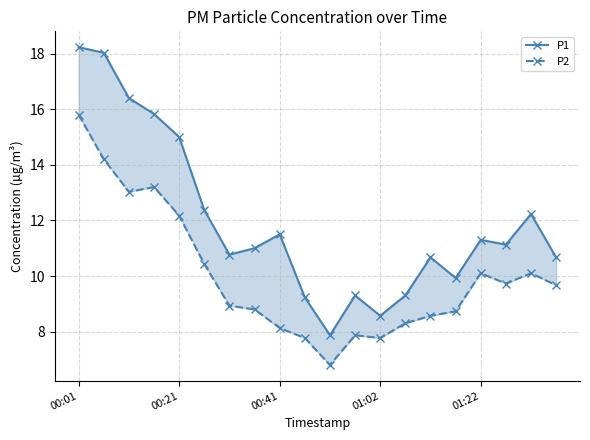

Which series has the widest spread of values?

P1